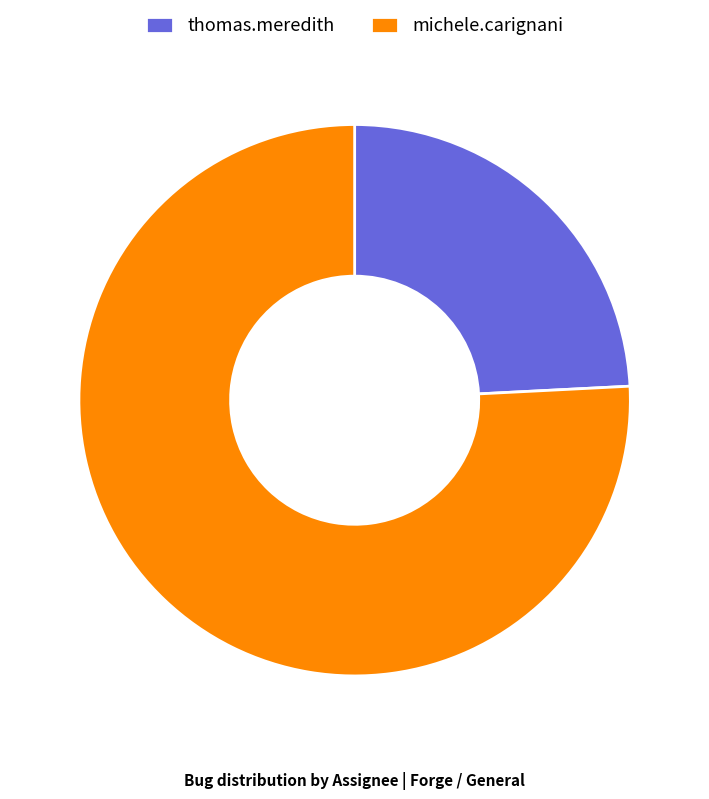

Between thomas.meredith and michele.carignani, which is larger?

michele.carignani